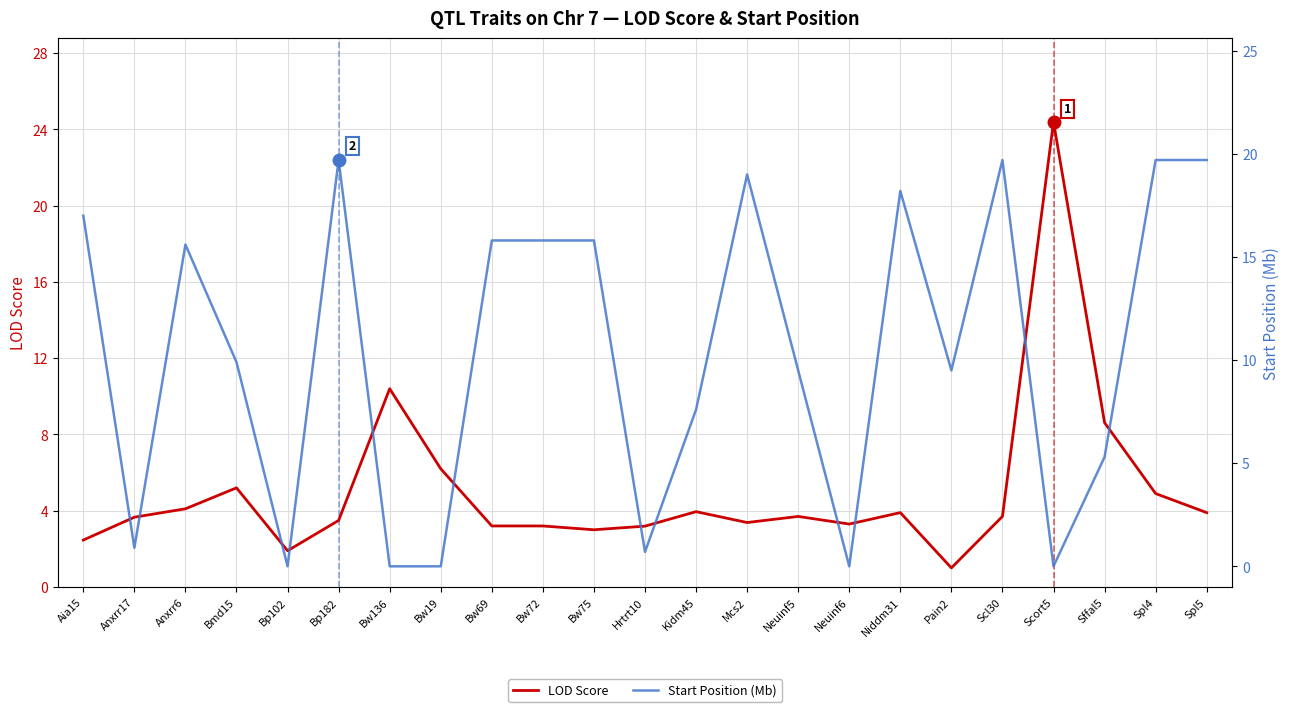

How many lines are shown in the chart?

2